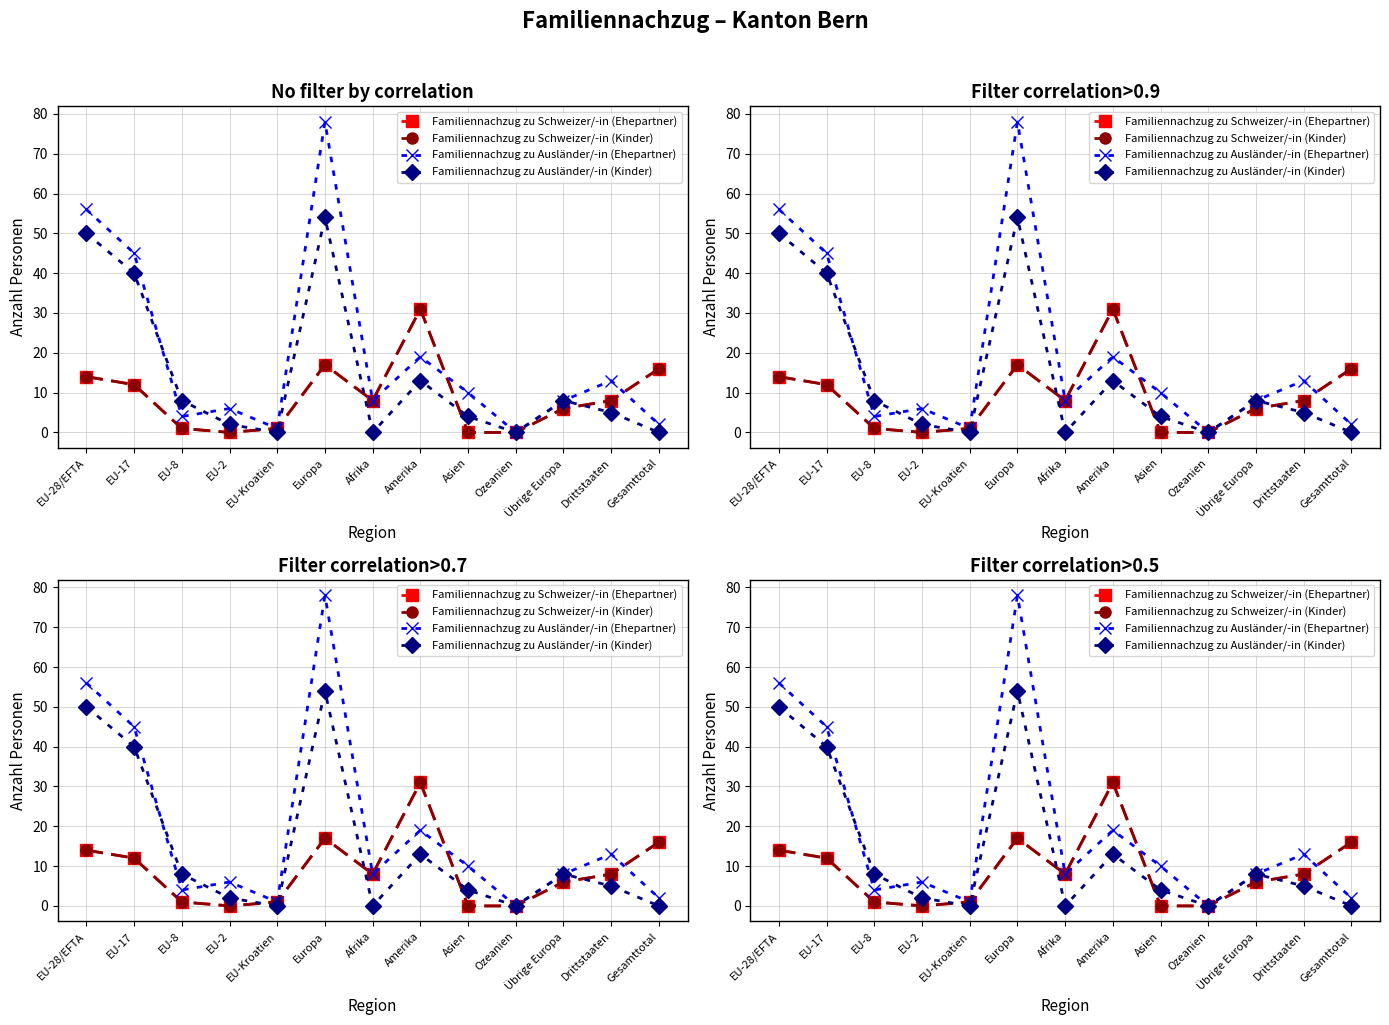

Which category has the lowest value across all series?

EU-2